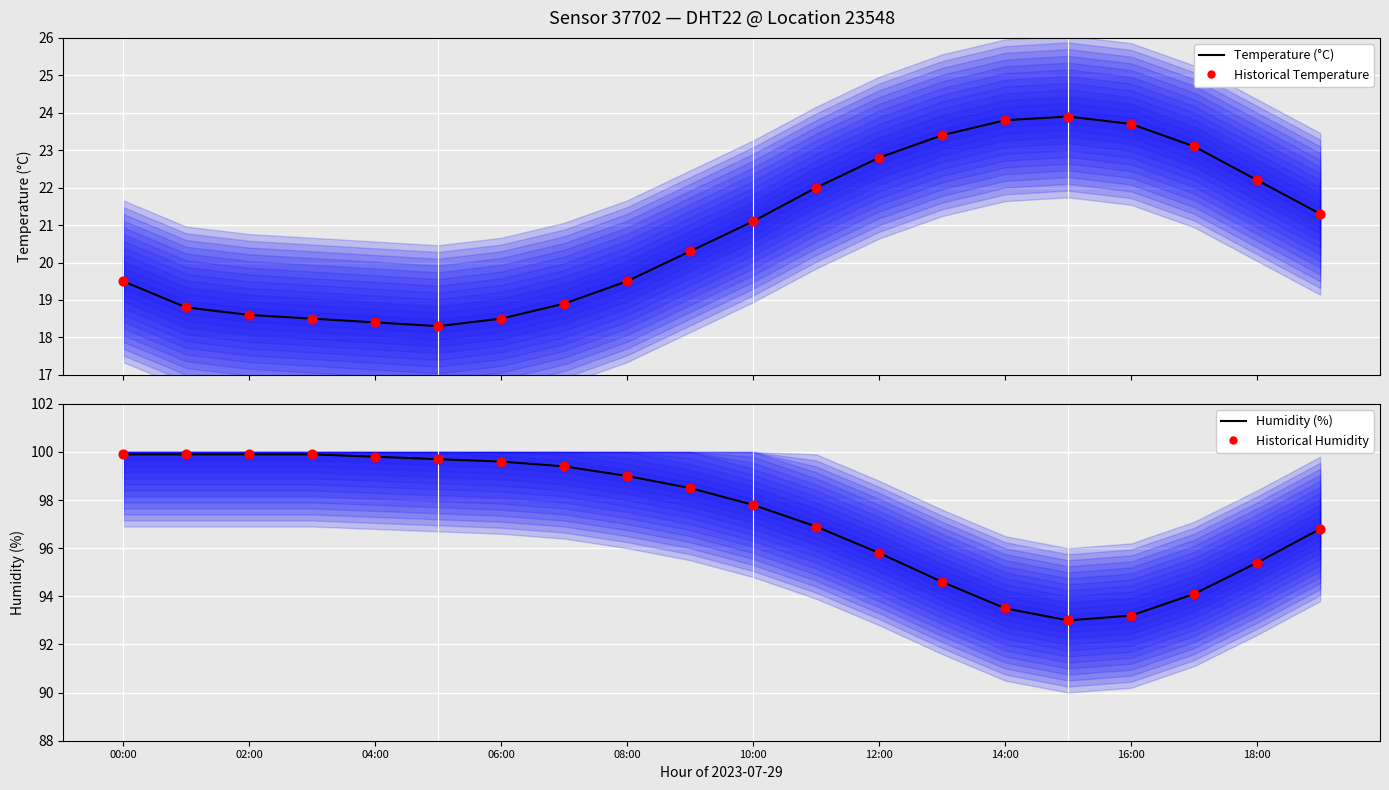

Which series reaches the minimum Y coordinate?

Temperature (°C)